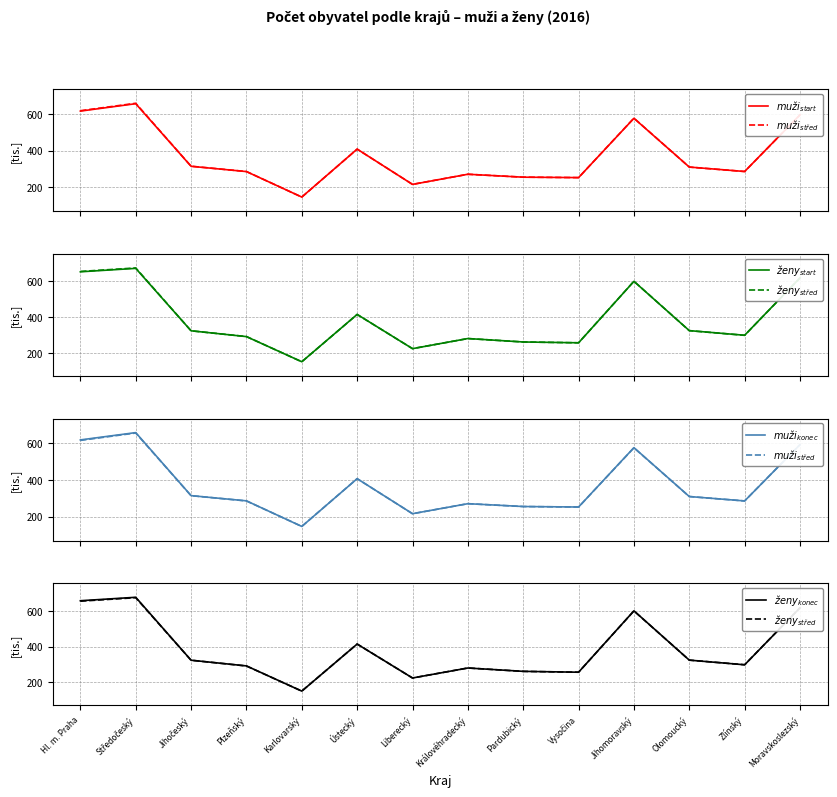

At which label is $ženy_{střed}$ closest to 412?

Ústecký